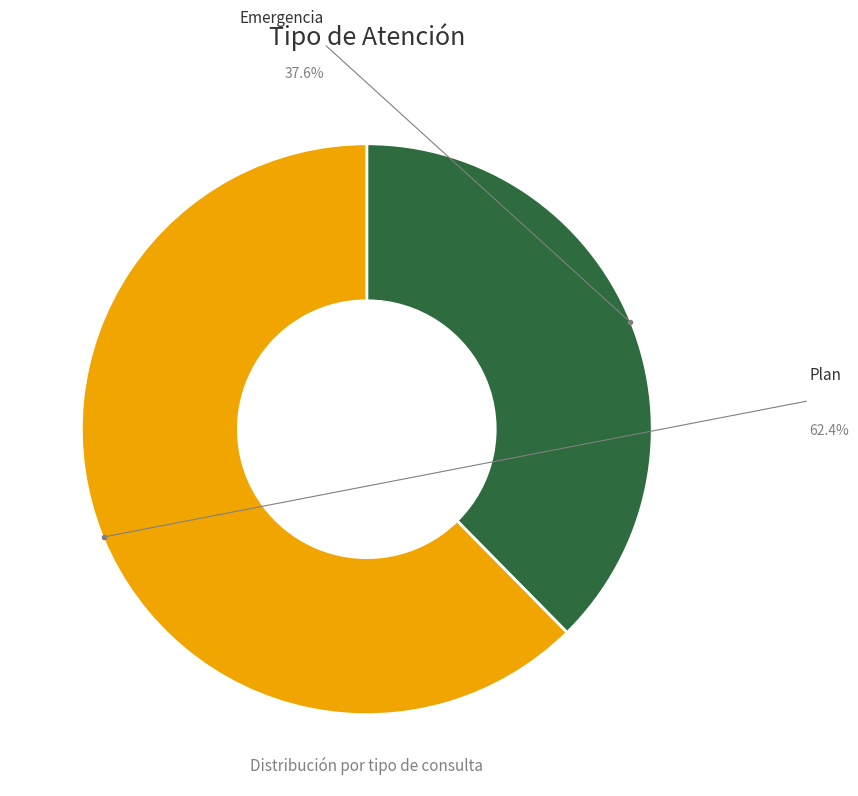

Rank the categories by value from lowest to highest.

Emergencia, Plan